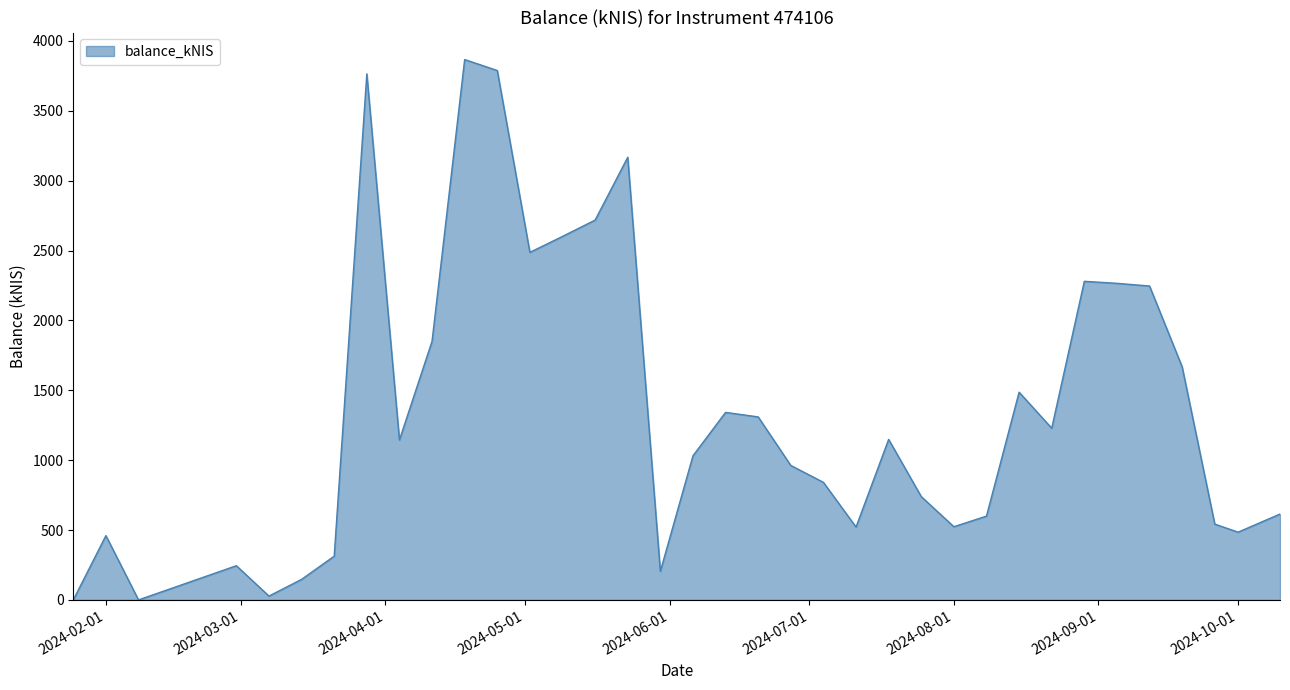

What is the greatest value displayed?

3867.1